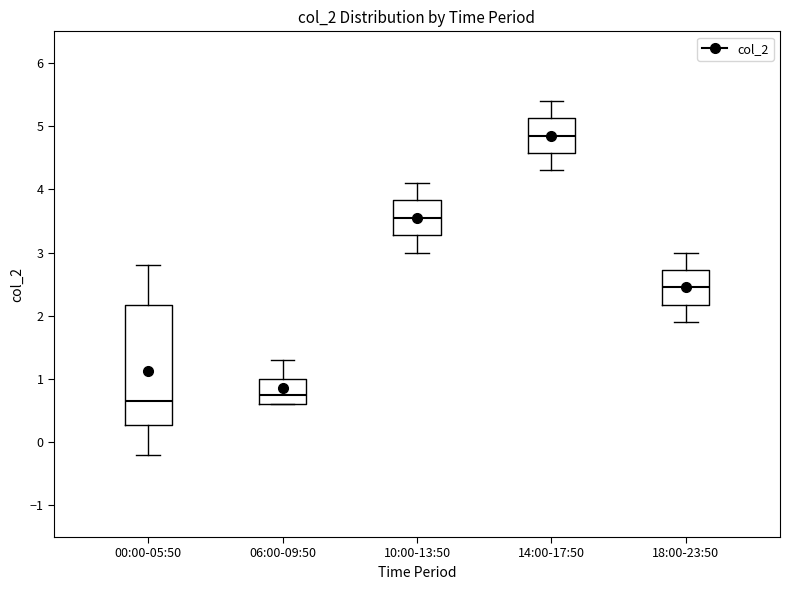

Reading left to right, transcribe this box plot: for each box, give where its median line is, the range the box spans, and where its two whiskers end, as read against the y-axis. The values are not printed on the chart, so give them approximately, as read against the axis.

00:00-05:50: median 0.7, box 0.3 to 2.2, whiskers -0.2 to 2.8
06:00-09:50: median 0.8, box 0.6 to 1.0, whiskers 0.6 to 1.3
10:00-13:50: median 3.6, box 3.3 to 3.8, whiskers 3.0 to 4.1
14:00-17:50: median 4.9, box 4.6 to 5.1, whiskers 4.3 to 5.4
18:00-23:50: median 2.5, box 2.2 to 2.7, whiskers 1.9 to 3.0